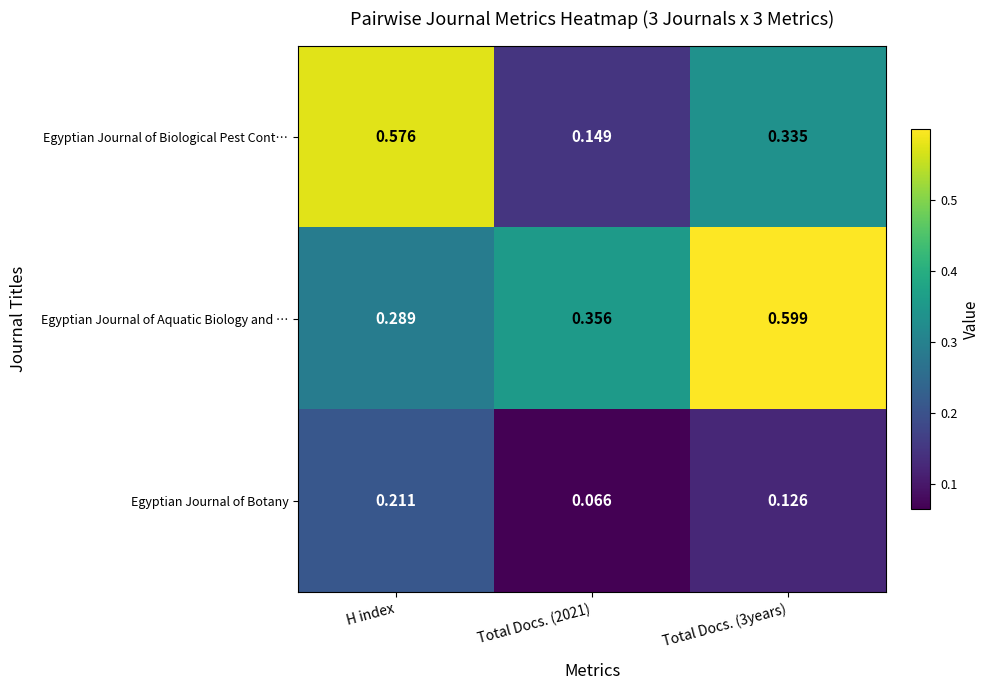

At which category is the sum across all series the highest?

H index